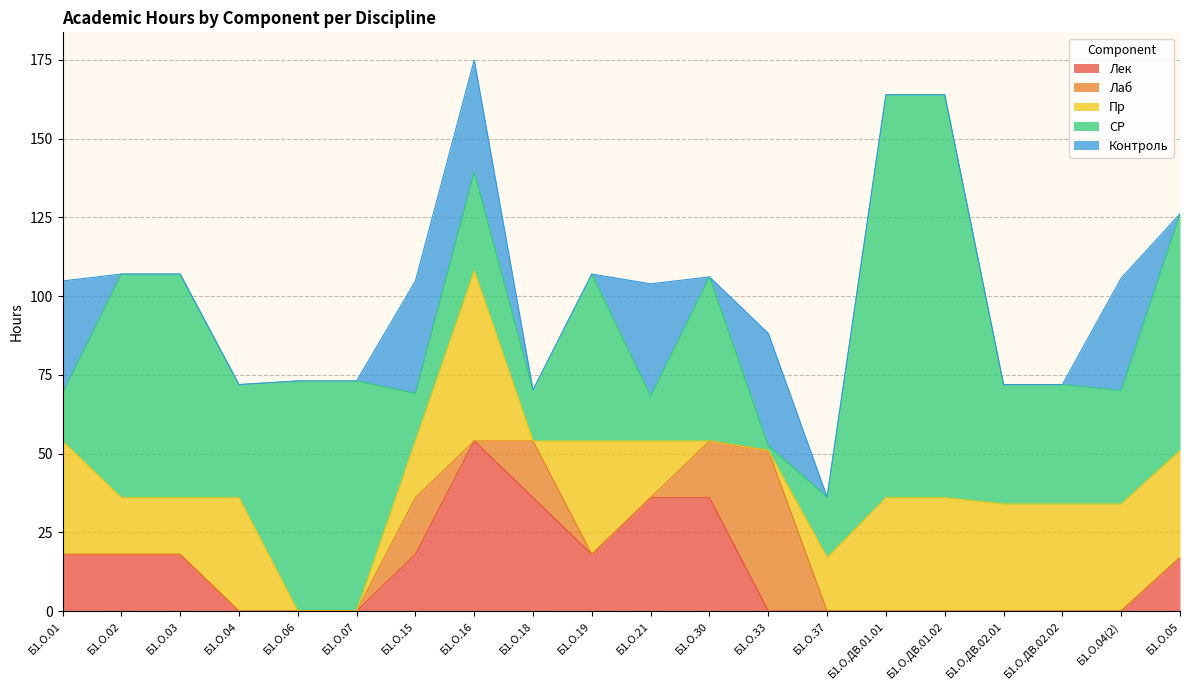

What is the label of the 10th point from the left?

Б1.О.19